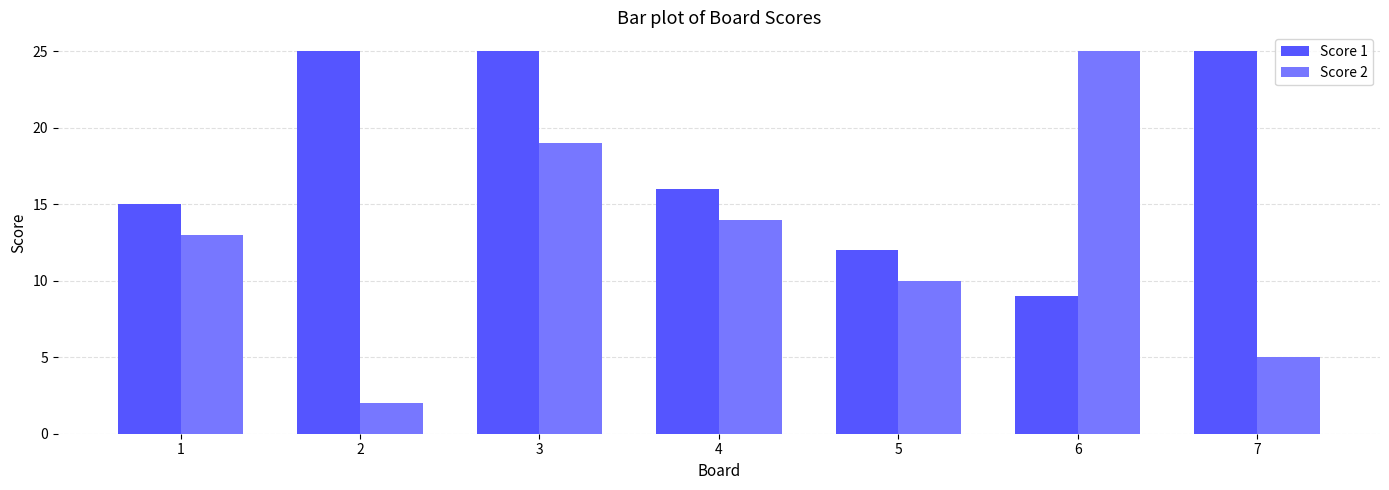

Rank the series by their average value, from highest to lowest.

Score 1, Score 2